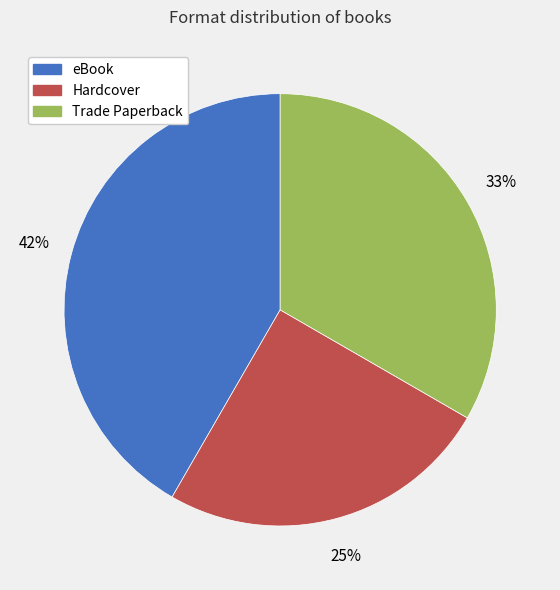

How many slices are in this pie chart?

3